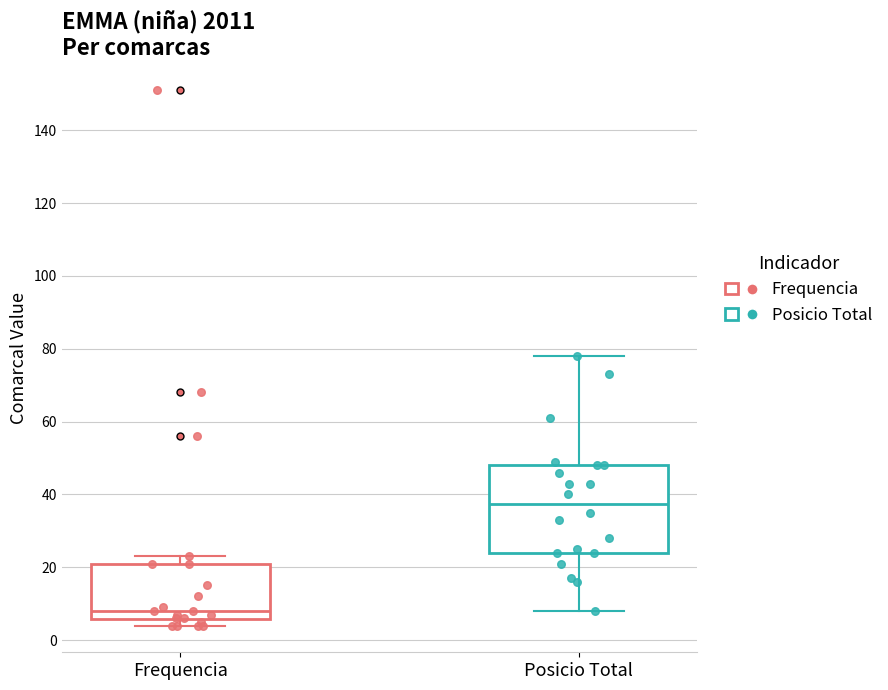

Reading left to right, read every box against the y-axis: the position of its median line, the range the box covers, and the ends of its whiskers. The values are not printed on the chart, so give them approximately, as read against the axis.

Frequencia: median 8, box 6 to 22, whiskers 4 to 24
Posicio Total: median 38, box 24 to 48, whiskers 8 to 78